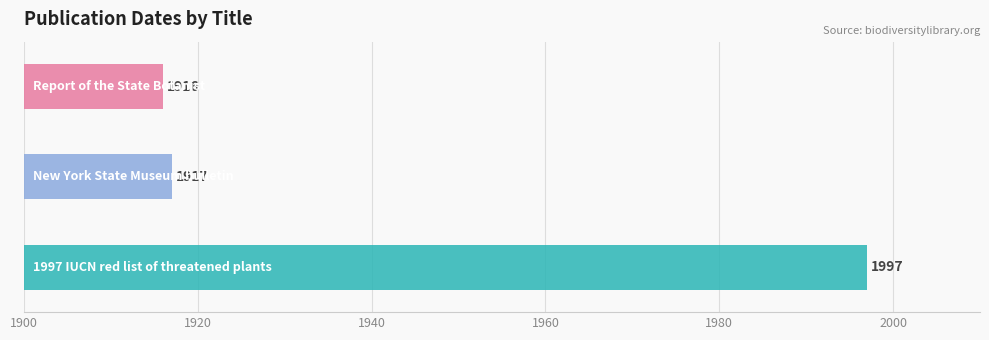

What is the label of the 1st bar from the left?

1997 IUCN red list of threatened plants